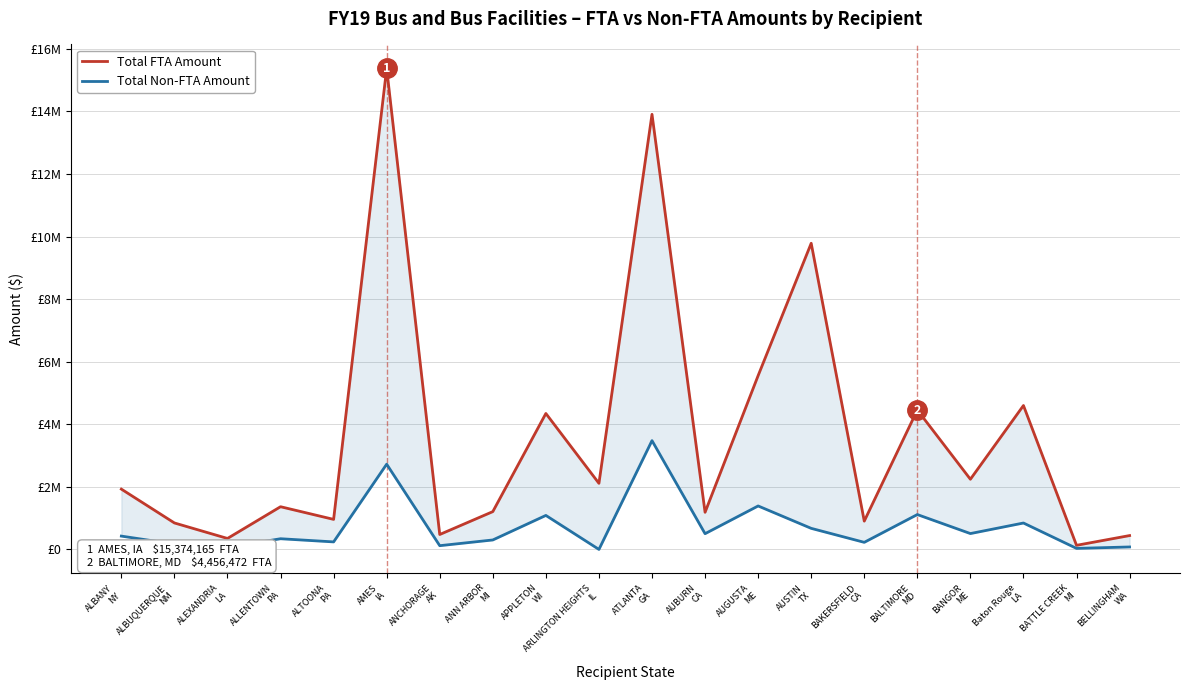

At which category does Total Non-FTA Amount reach its first local valley?

ALEXANDRIA
LA